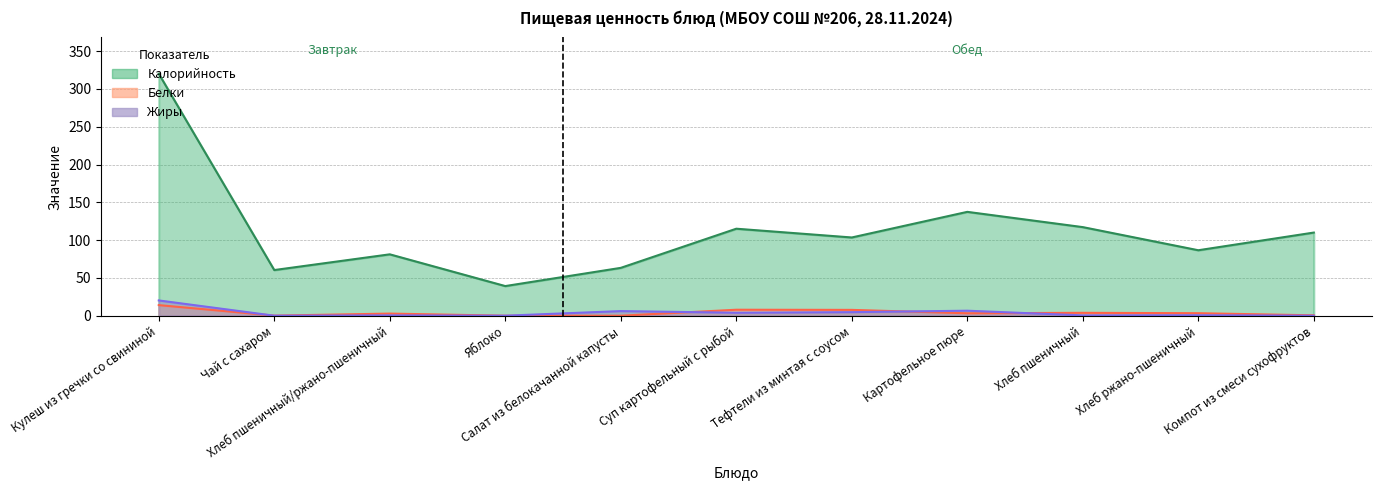

What are all the series names shown in the legend?

Калорийность, Белки, Жиры